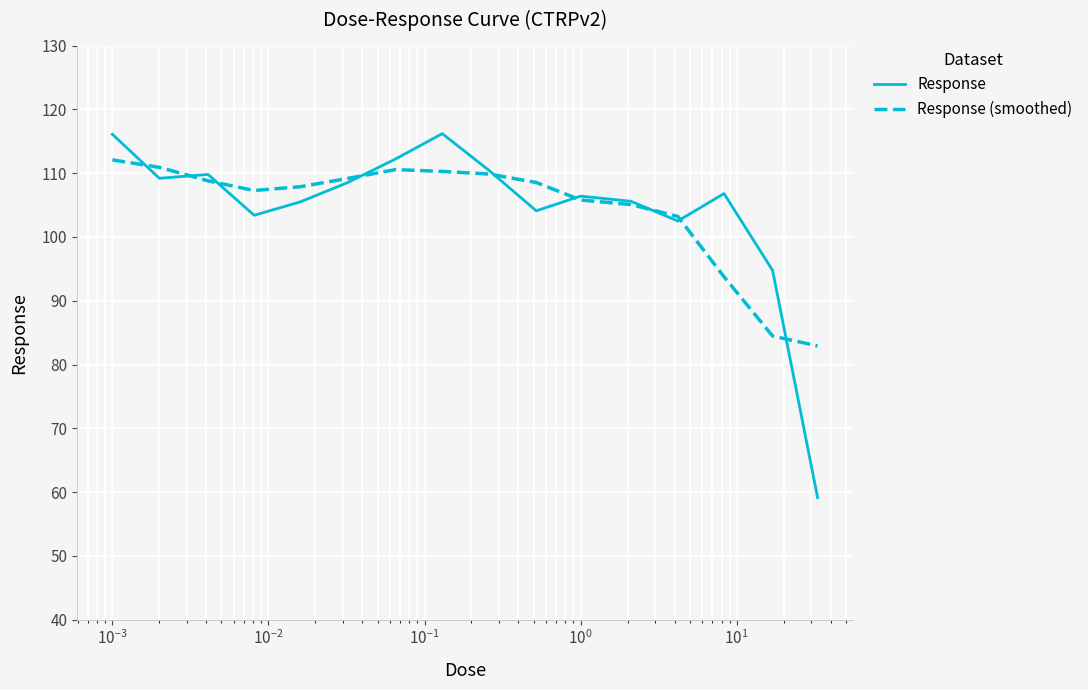

What is the lowest value of the Response (smoothed) series?

82.9